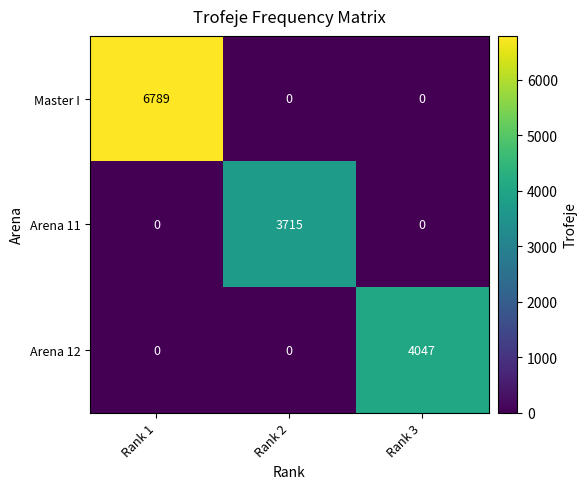

Reading right to left, extract all data points from this chart.

Master I: 0	0	6789
Arena 11: 0	3715	0
Arena 12: 4047	0	0